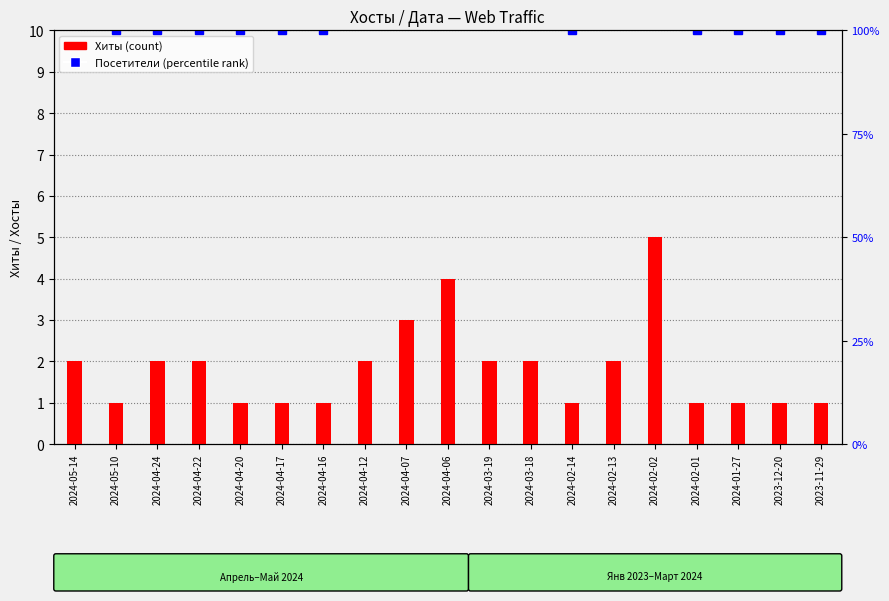

Are the bars grouped side by side (vs. stacked)?

No